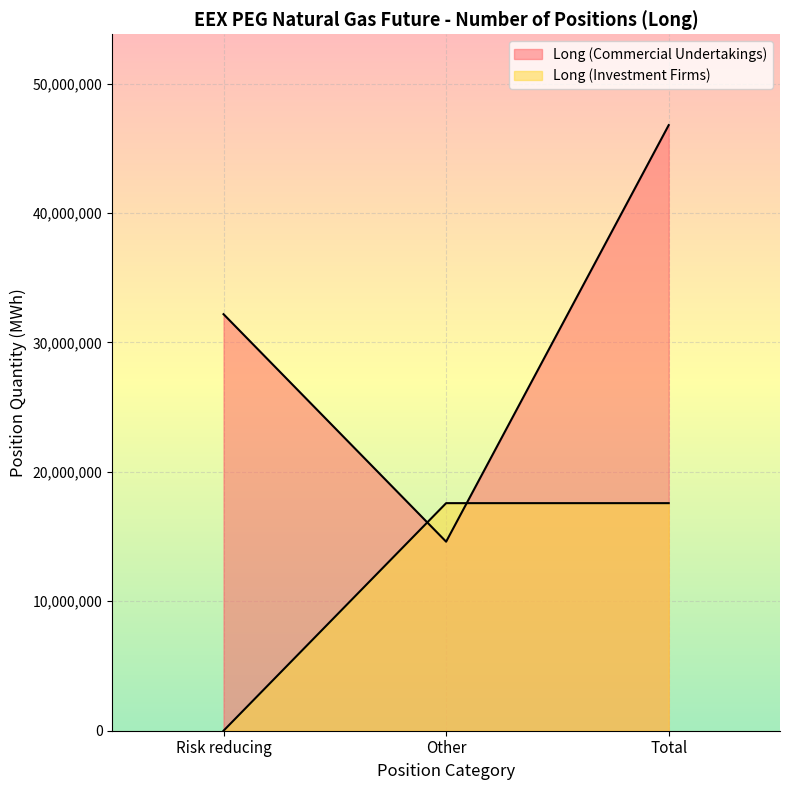

How many lines are shown in the chart?

2